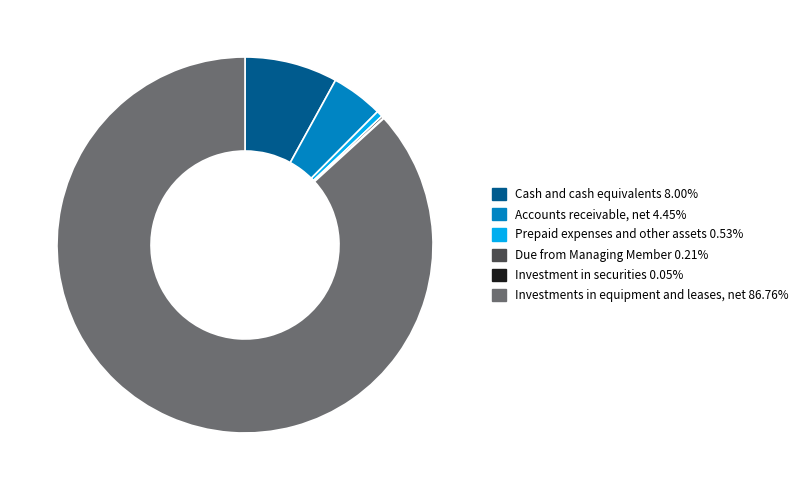

Does any single category account for the majority?

Yes